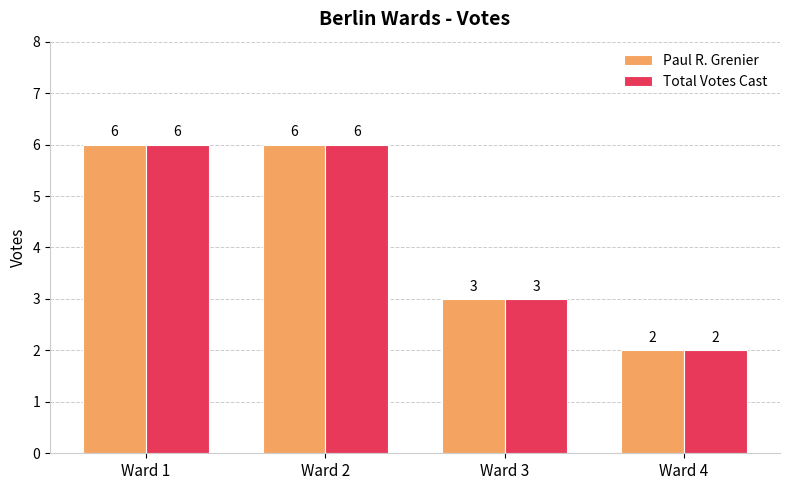

Reading left to right, extract all data points from this chart.

Paul R. Grenier: Ward 1=6	Ward 2=6	Ward 3=3	Ward 4=2
Total Votes Cast: Ward 1=6	Ward 2=6	Ward 3=3	Ward 4=2